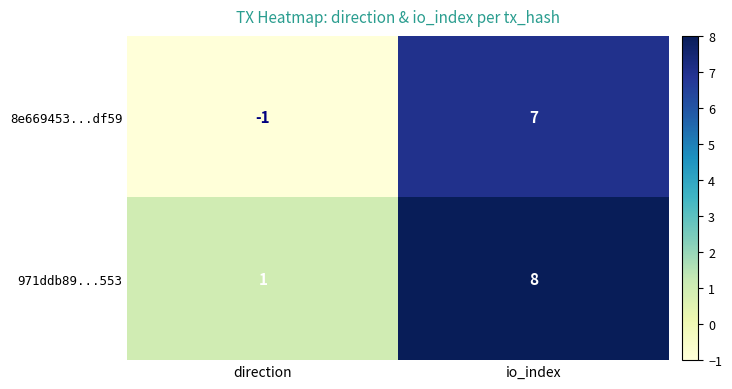

What is the maximum value shown in the chart?

8